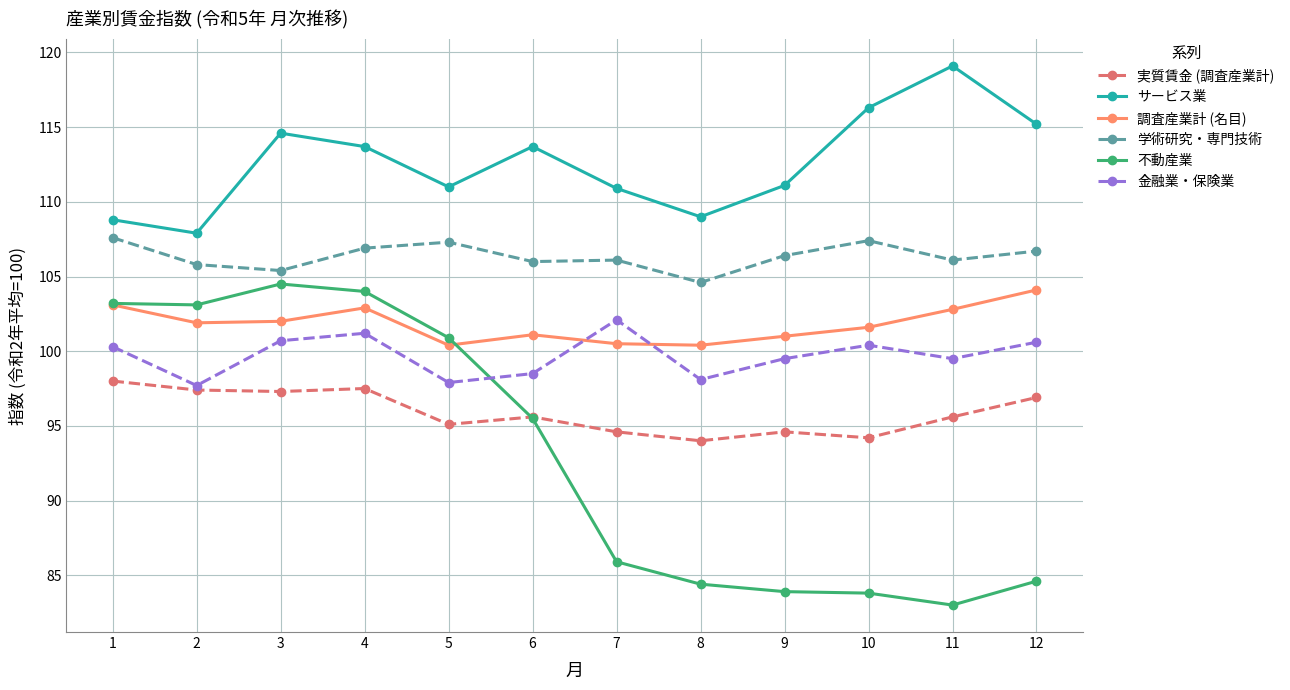

What is the value of the 不動産業 point at the 11th from the left?

83.0